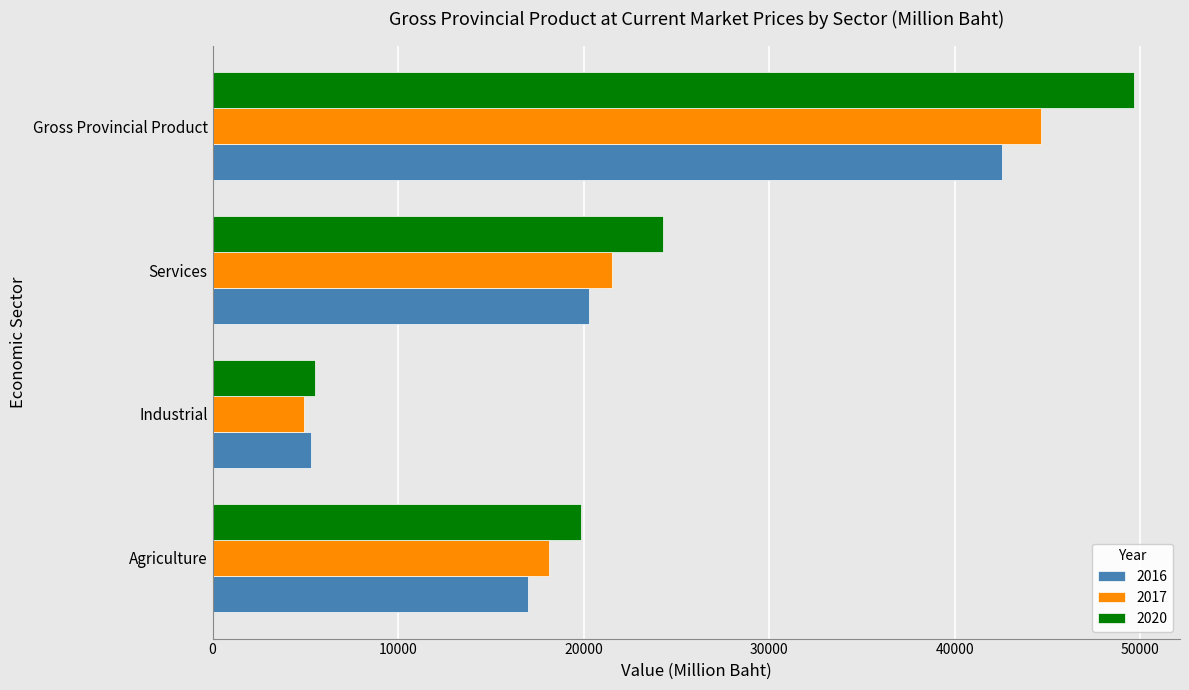

The 2020 series shows 12242 at Agriculture. True or false?

False